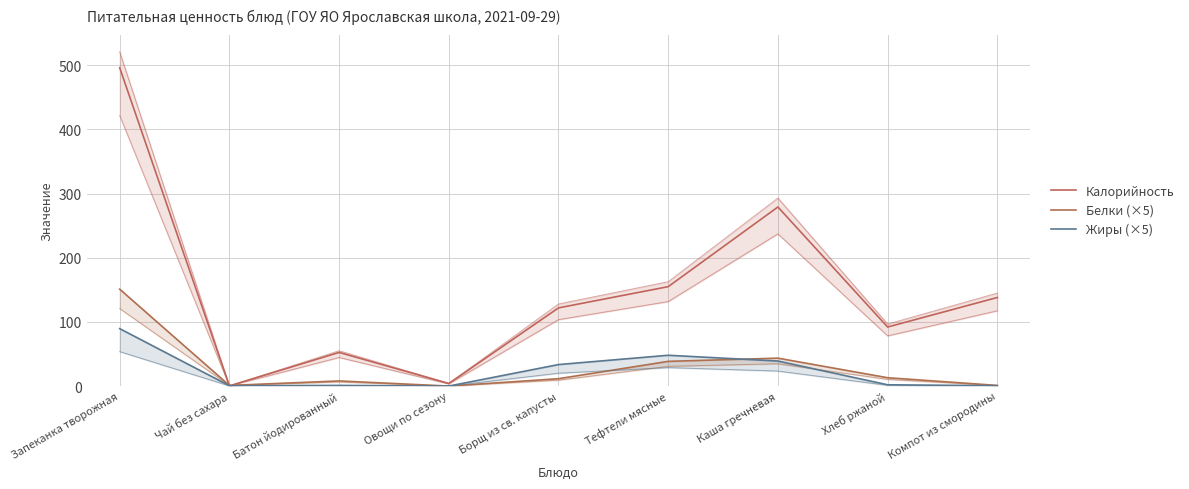

How many categories are shown in the chart?

9